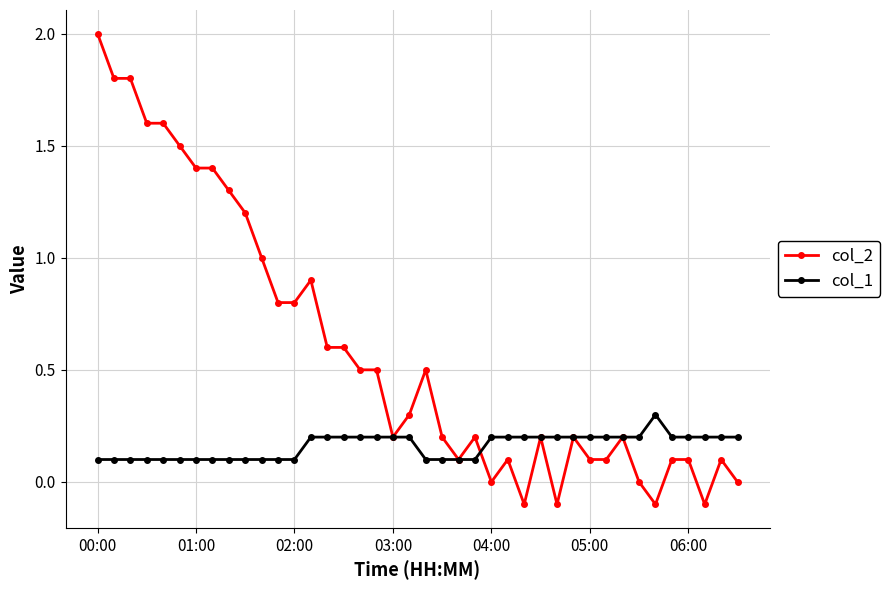

What is the average value of the col_2 series?

0.6